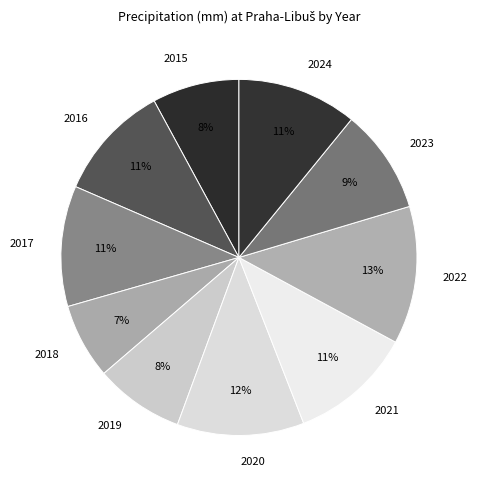

Approximately how many times larger is the value at 2018 compared to 2022?

0.5